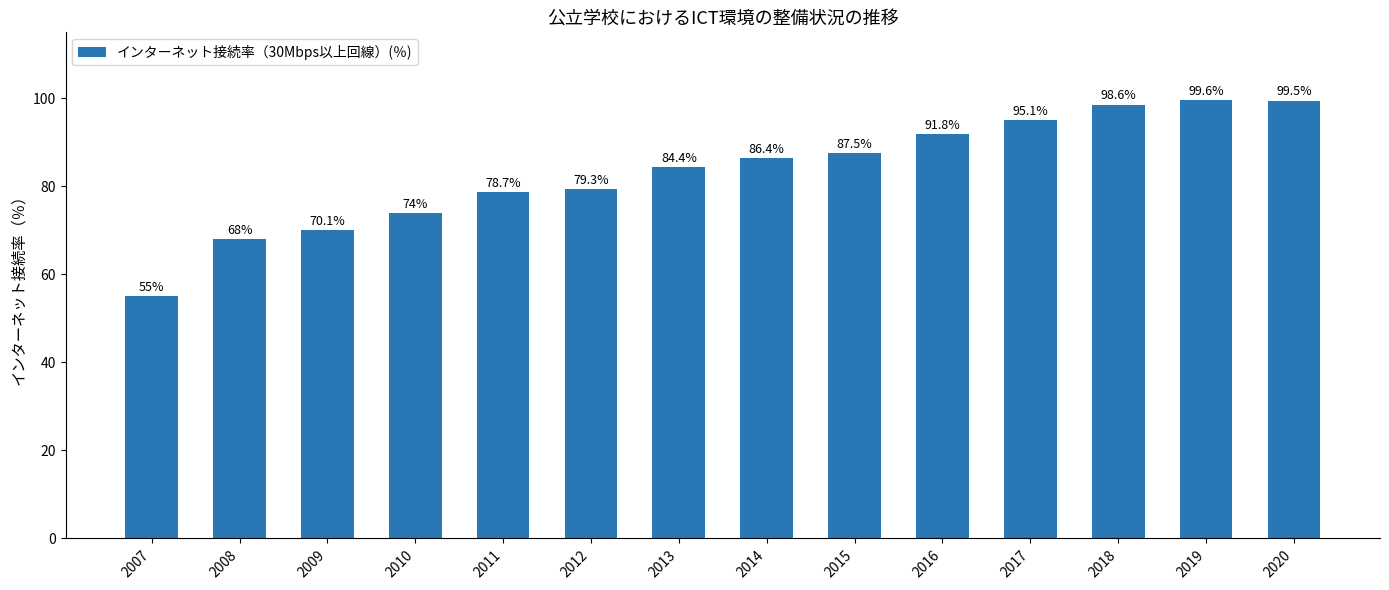

Read the value at 2010.

74.0